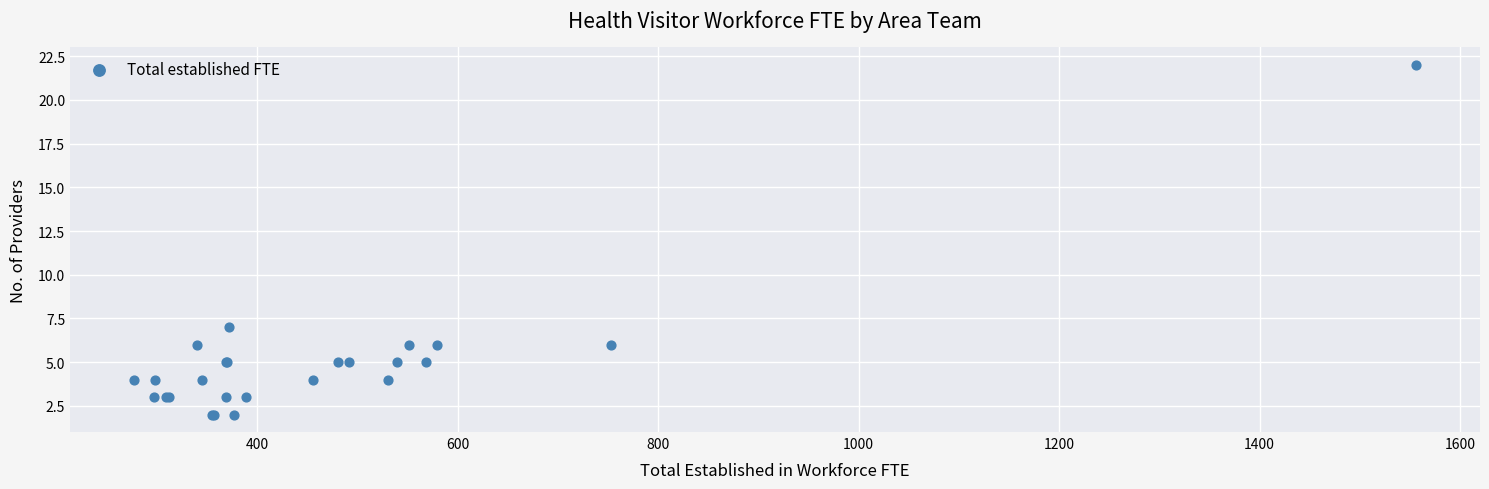

What Y value in the scatter plot is closest to 12?

7